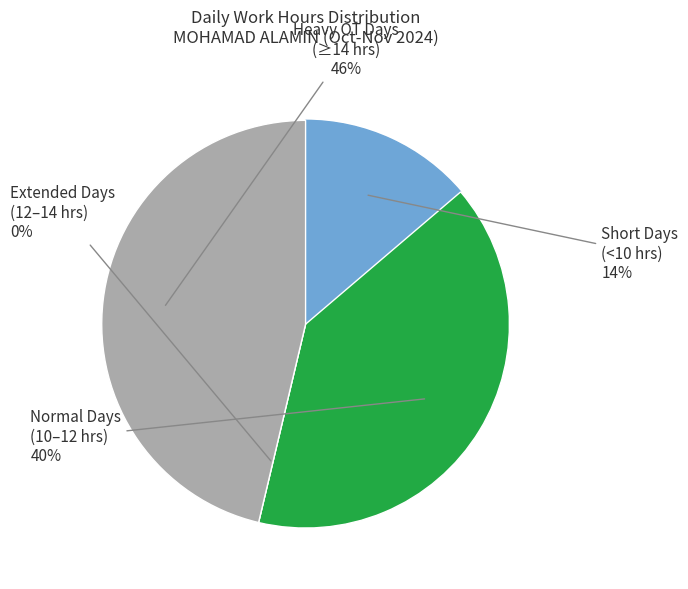

Is it true that Mon 4 is 1% of the pie?

False